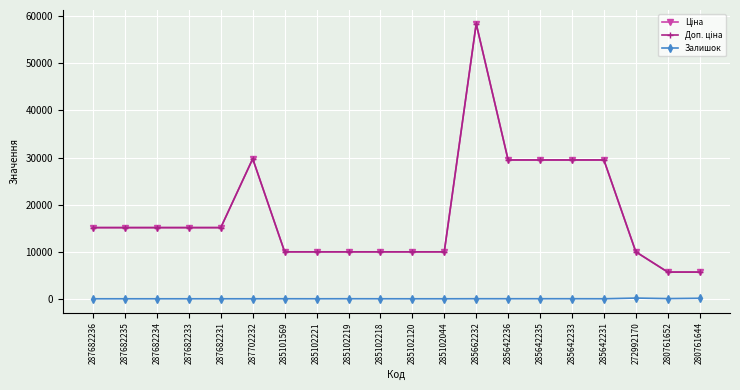

Reading left to right, extract all data points from this chart.

Ціна: 15120.0	15120.0	15120.0	15120.0	15120.0	29747.2	9975.0	9975.0	9975.0	9975.0	9975.0	9975.0	58426.5	29491.5	29491.5	29491.5	29491.5	9975.0	5673.8	5673.8
Доп. ціна: 15120.0	15120.0	15120.0	15120.0	15120.0	29747.2	9975.0	9975.0	9975.0	9975.0	9975.0	9975.0	58426.5	29491.5	29491.5	29491.5	29491.5	9975.0	5673.8	5673.8
Залишок: 0.0	0.0	0.0	0.0	0.0	0.0	7.0	2.0	9.0	3.0	0.0	1.0	12.0	11.0	11.0	13.0	4.0	153.0	42.0	112.0